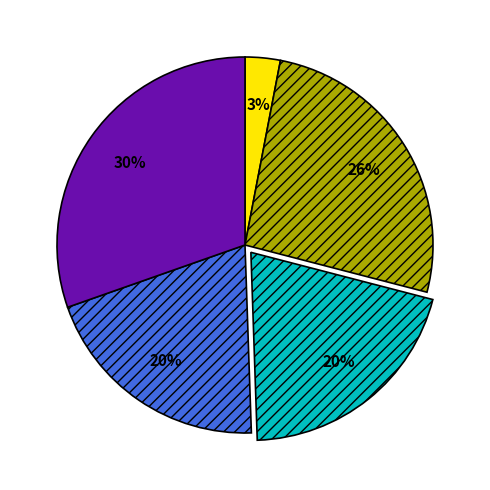

Is there any slice that represents more than half of the pie?

No